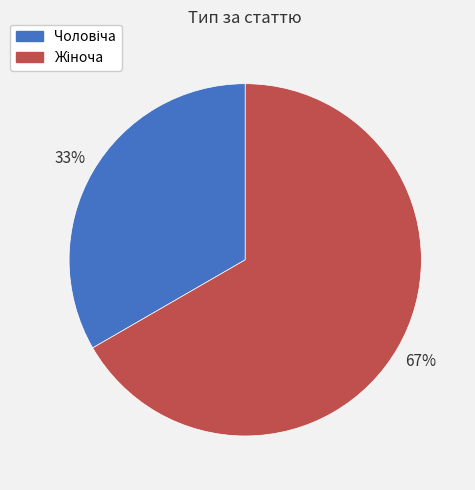

To the nearest percent, what is the average slice percentage?

50%